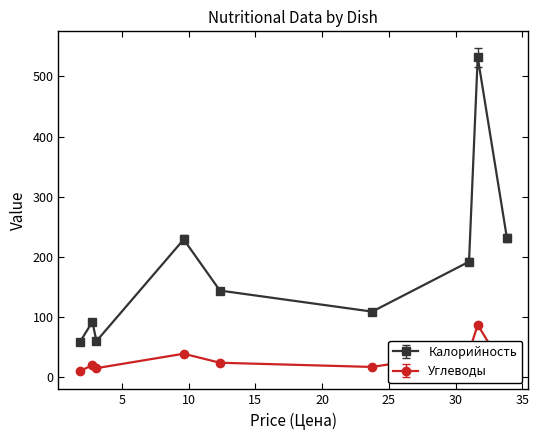

How many data points in Углеводы are less than 20?

4